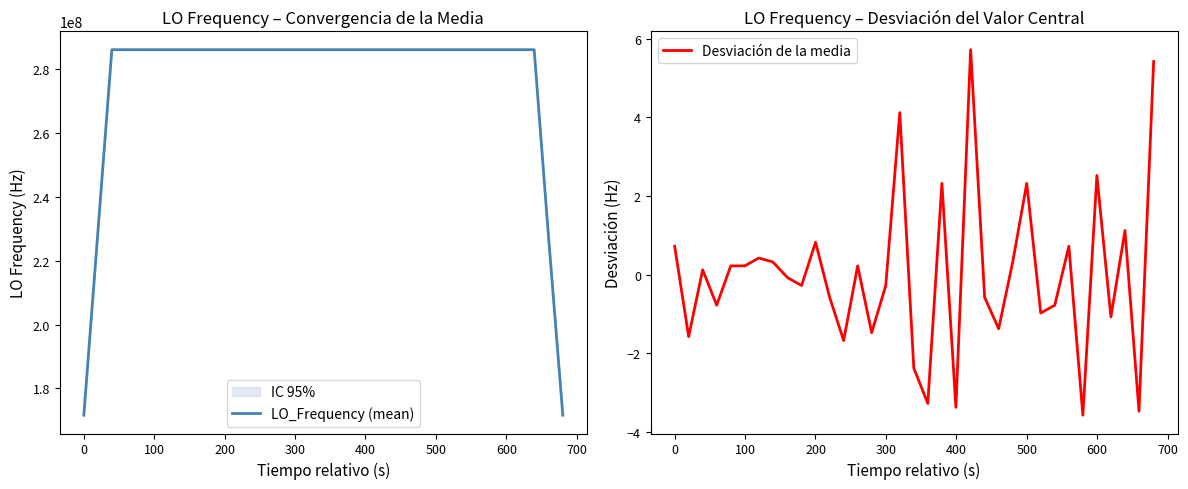

Which series has the largest range (max minus min)?

LO_Frequency (mean)